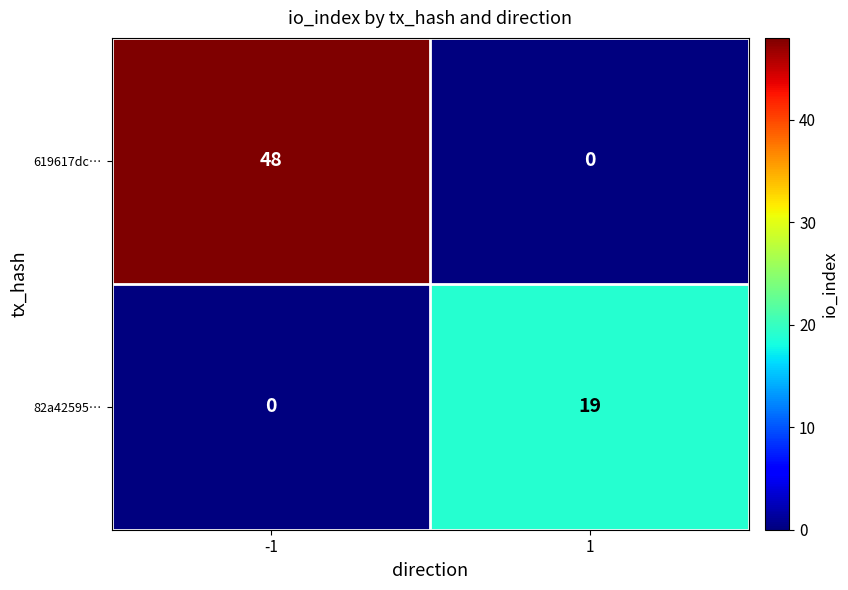

List the series in order of their overall mean, lowest first.

82a42595…, 619617dc…